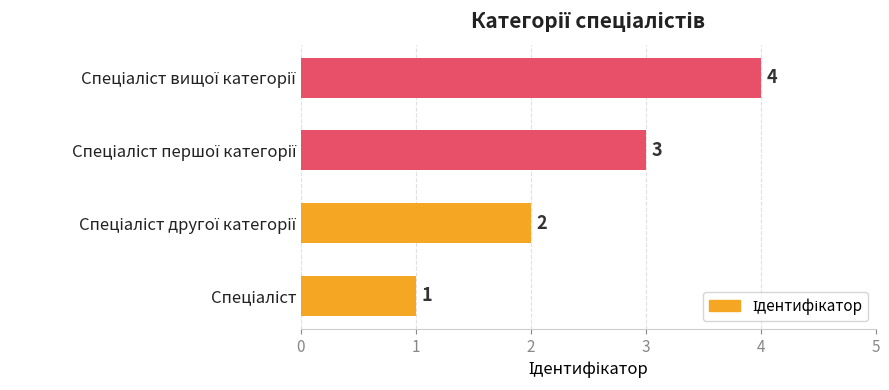

What is the greatest value displayed?

4